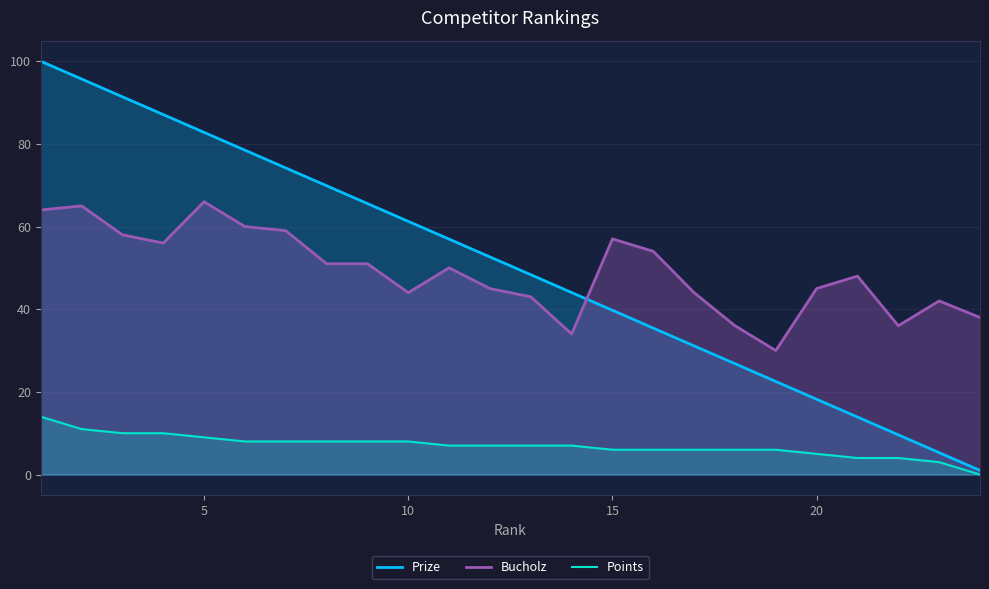

True or false: Points and Bucholz intersect in this chart.

False